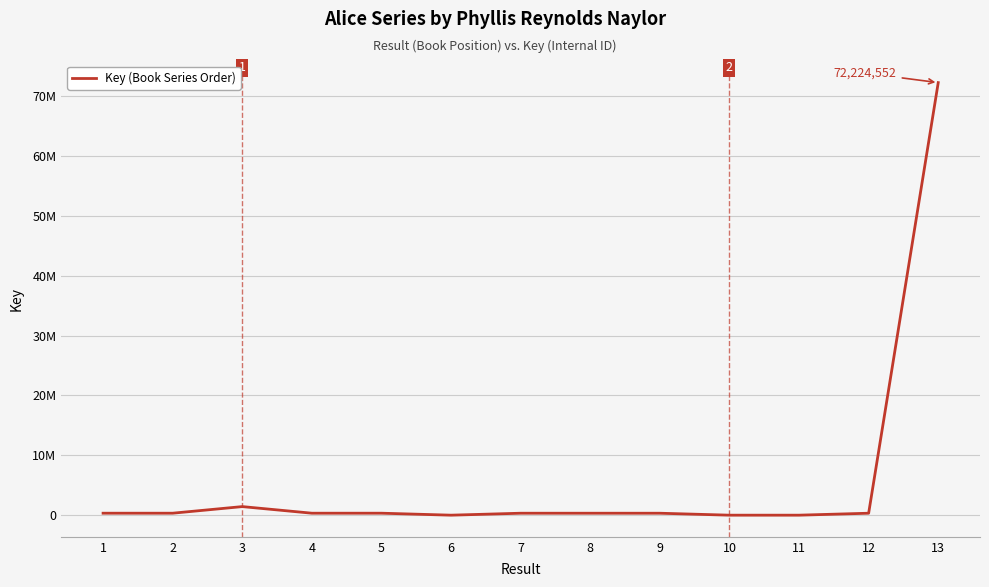

Is this an area chart (filled region under the line)?

No